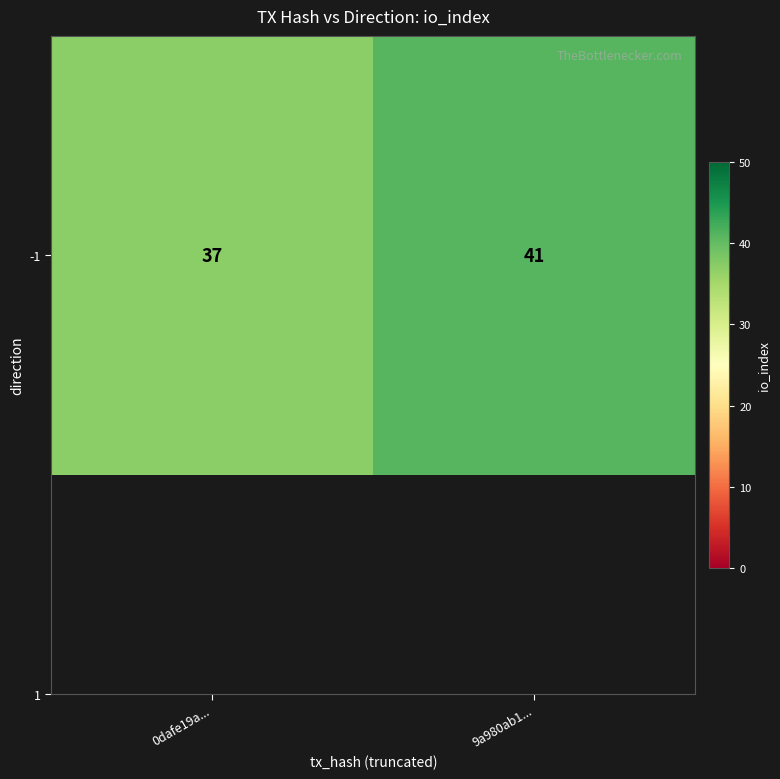

What is the sum of the values at 9a980ab1... and 0dafe19a...?

78